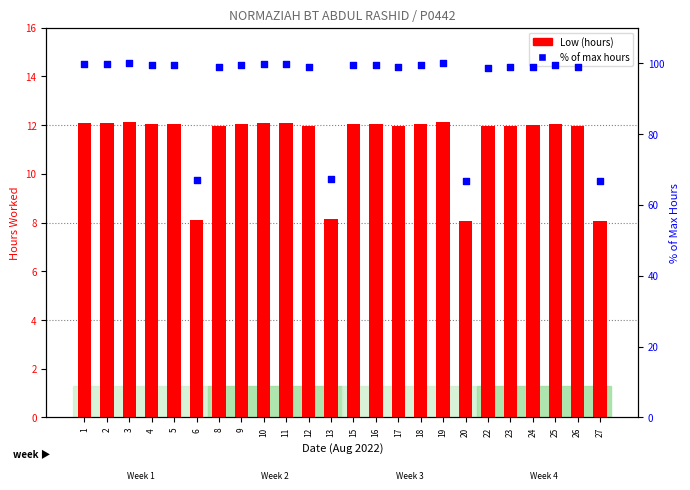

What are all the series names shown in the legend?

Low (hours), % of max hours